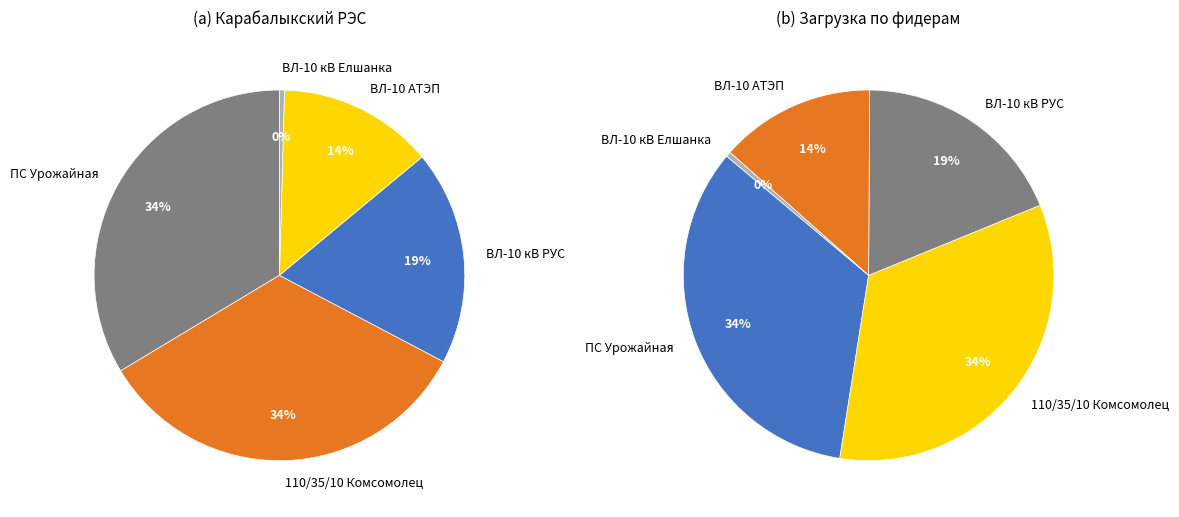

What is the largest slice in the pie chart?

ПС Урожайная